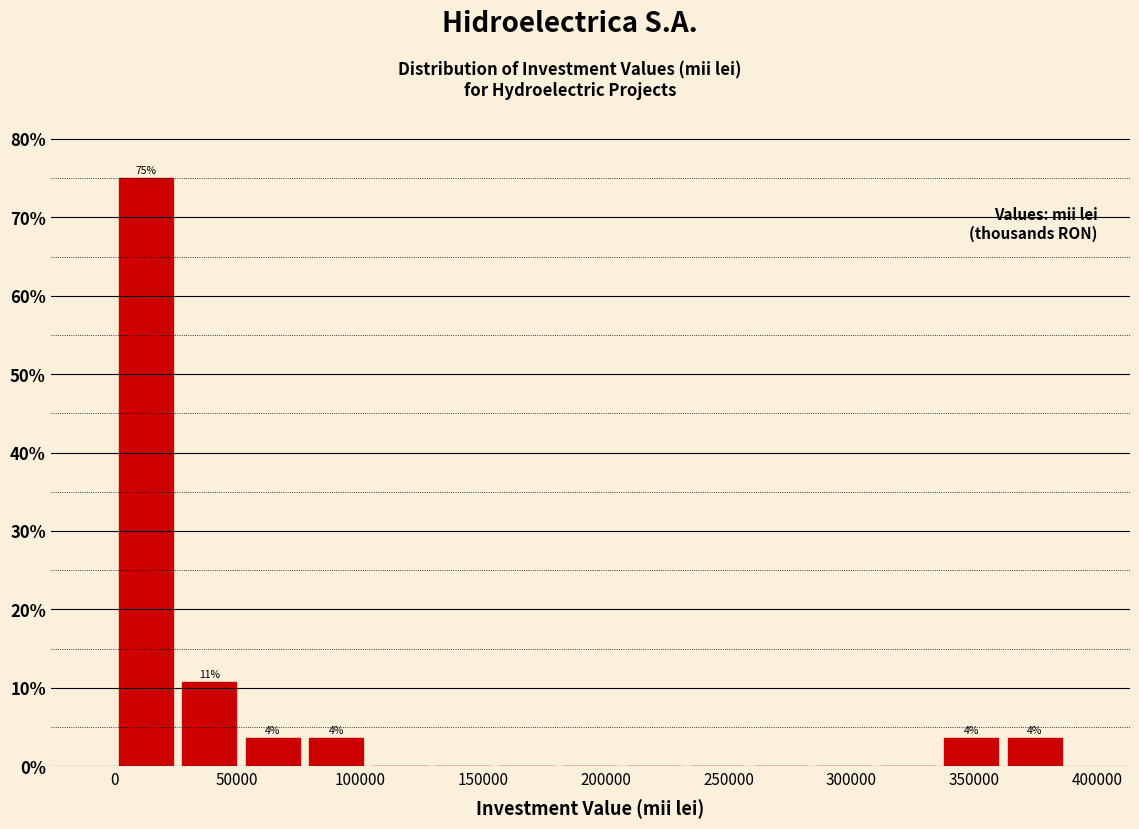

Over which range of the x-axis is the bar tallest?

0 to 25000